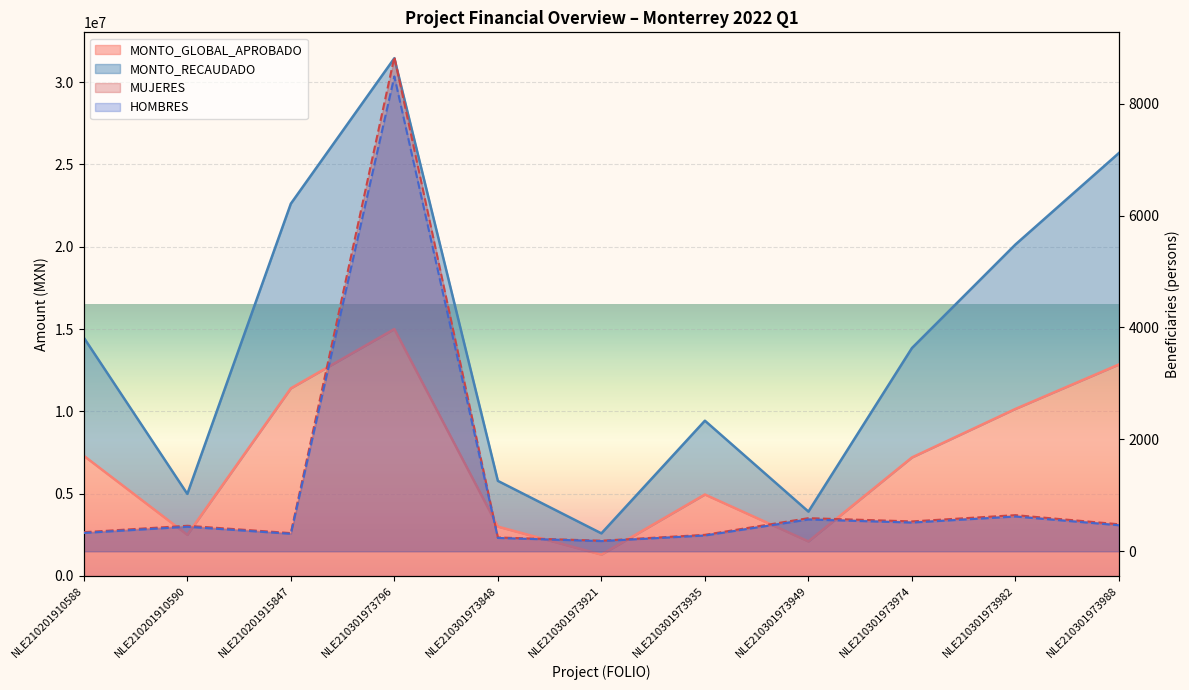

What is the smallest value displayed?

182.0